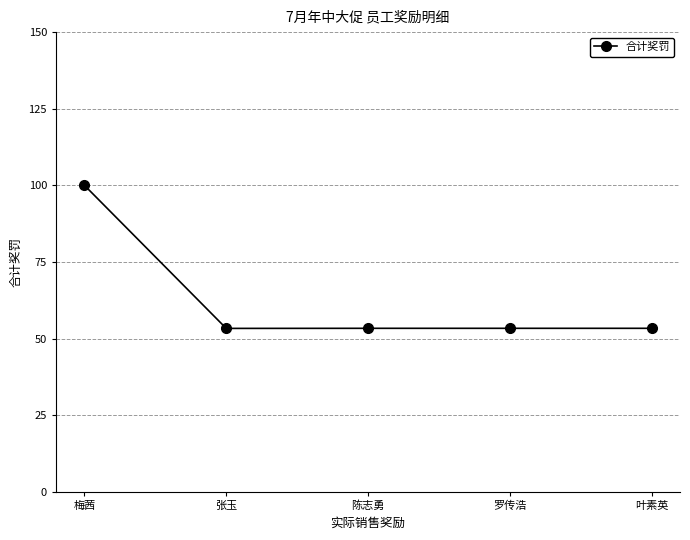

What is the approximate value at 张玉?

53.3